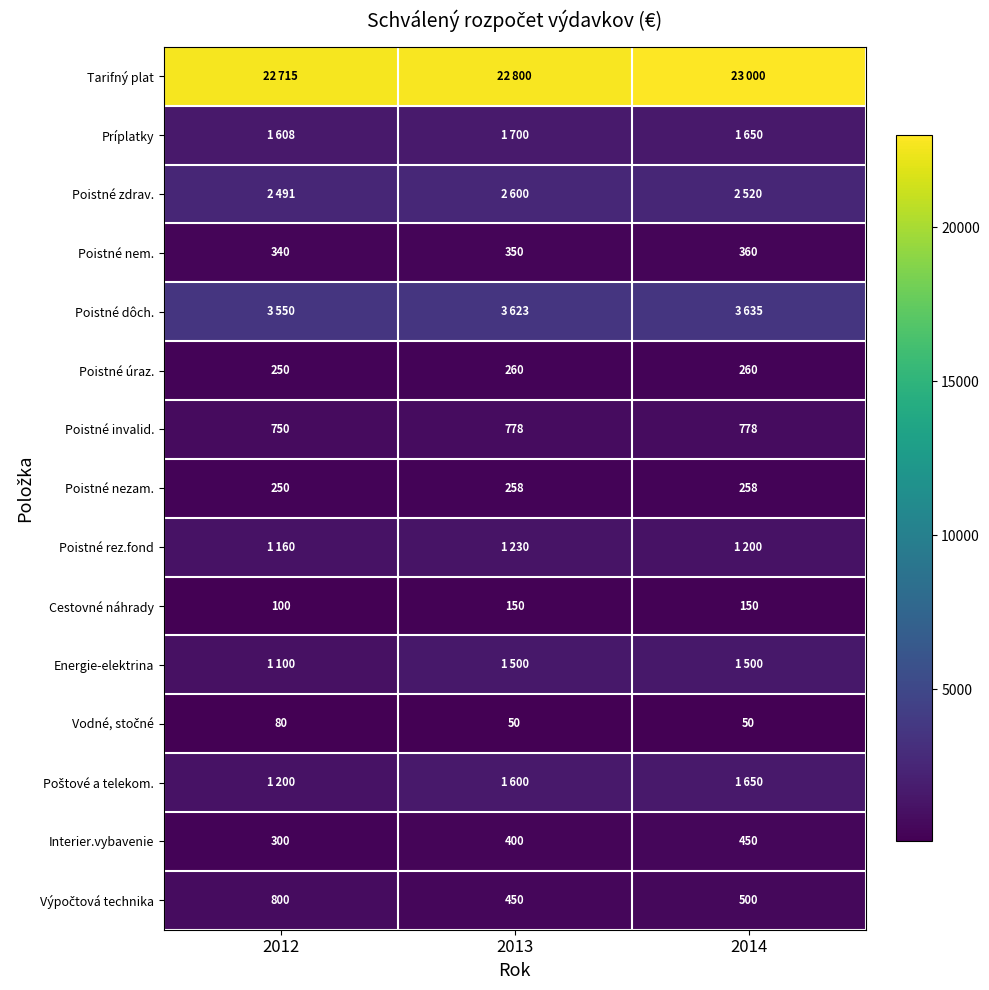

The Poistné invalid. series shows 401 at 2012. True or false?

False